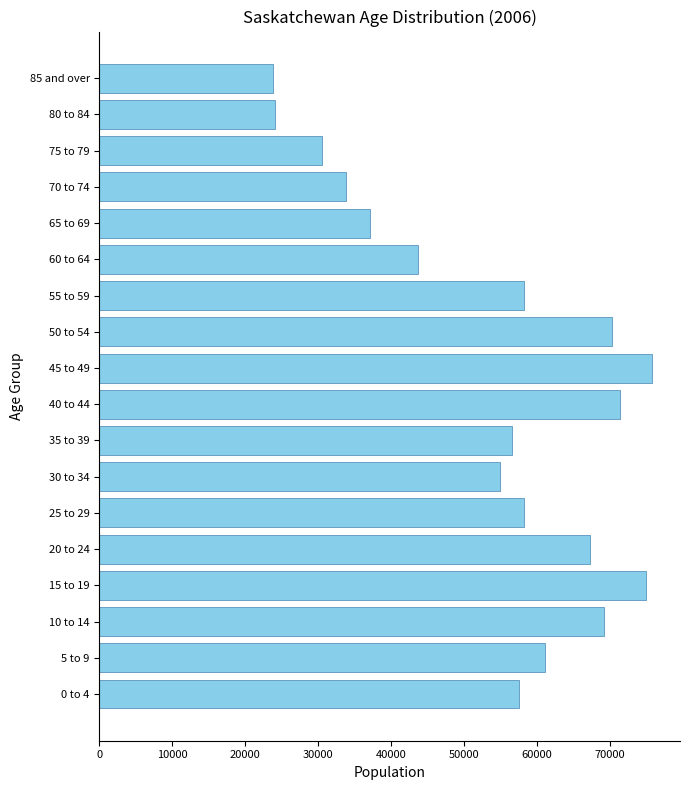

What is the smallest value displayed?

23820